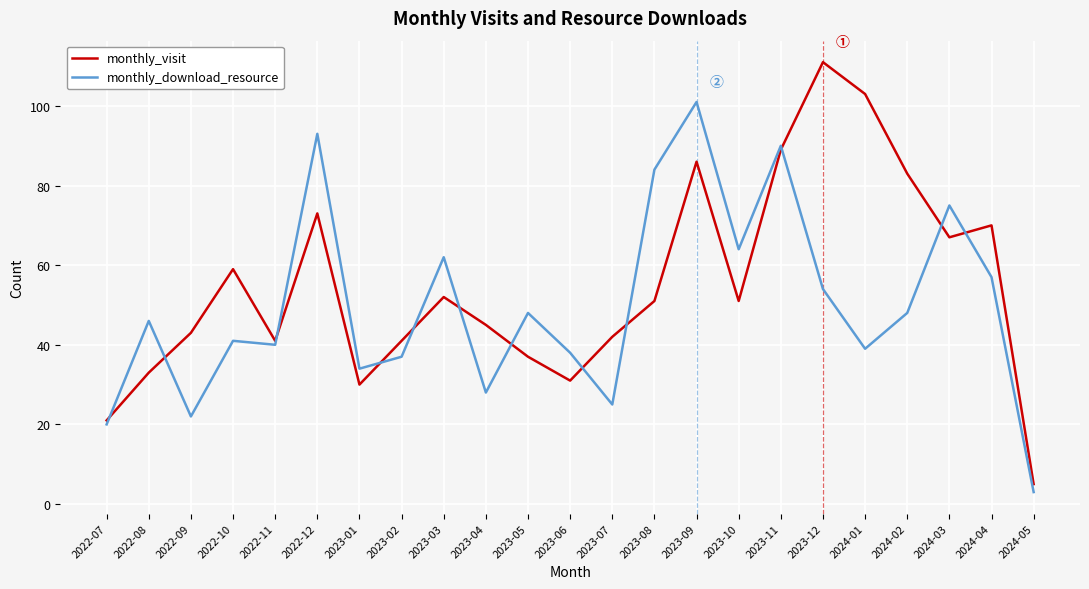

How many intersections are there between monthly_visit and monthly_download_resource?

12